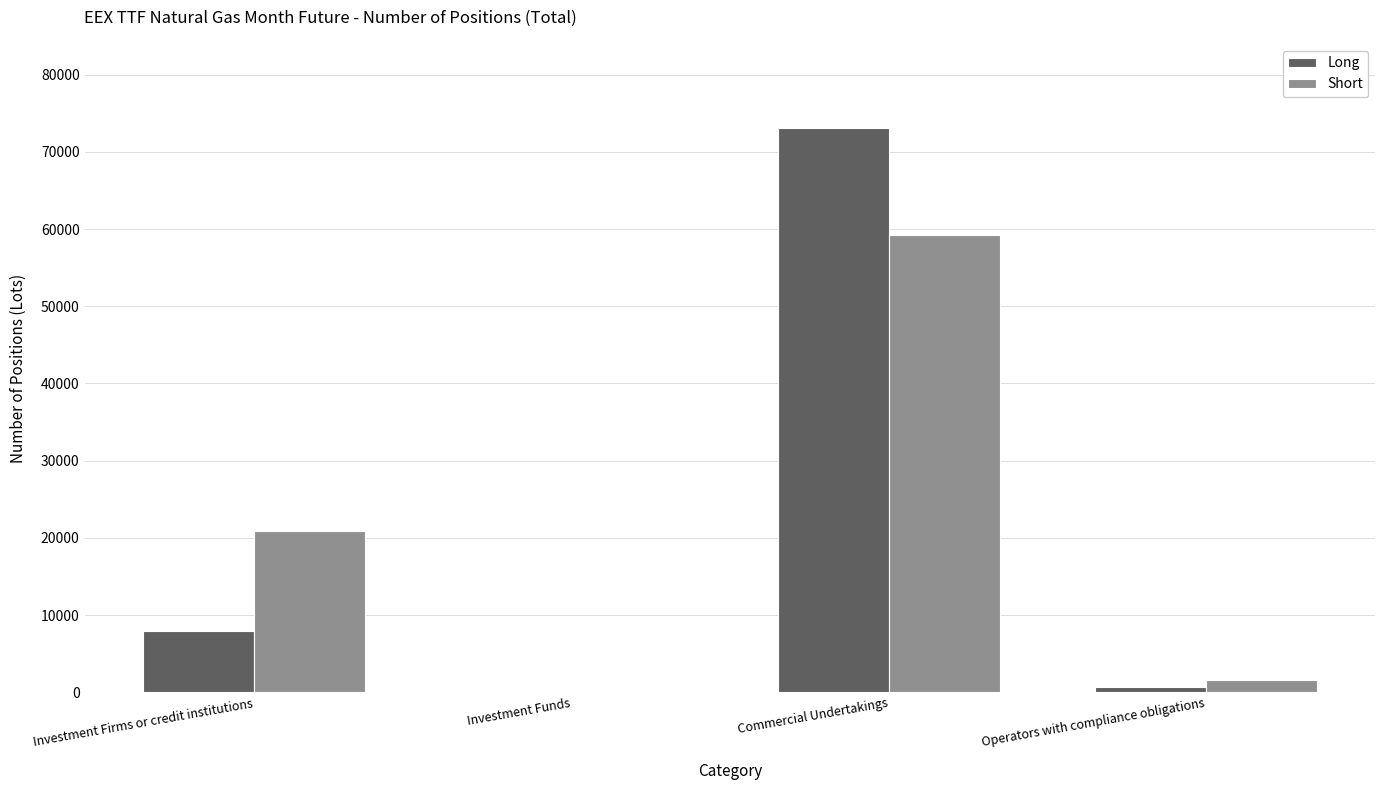

Which series has the largest range (max minus min)?

Long